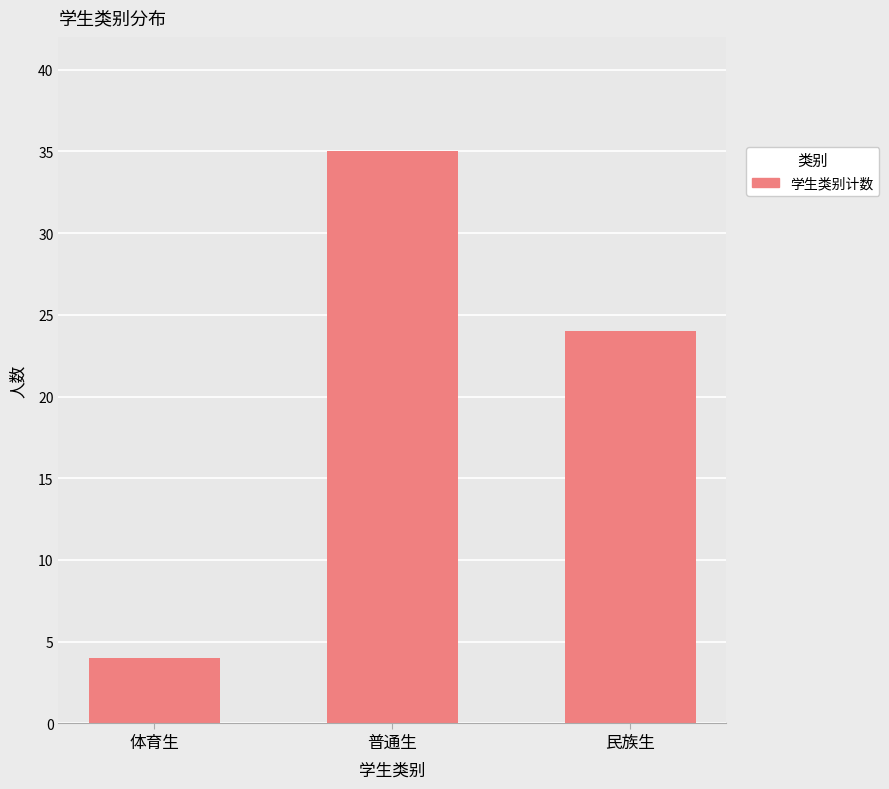

True or false: the data shows 7 at 体育生.

False